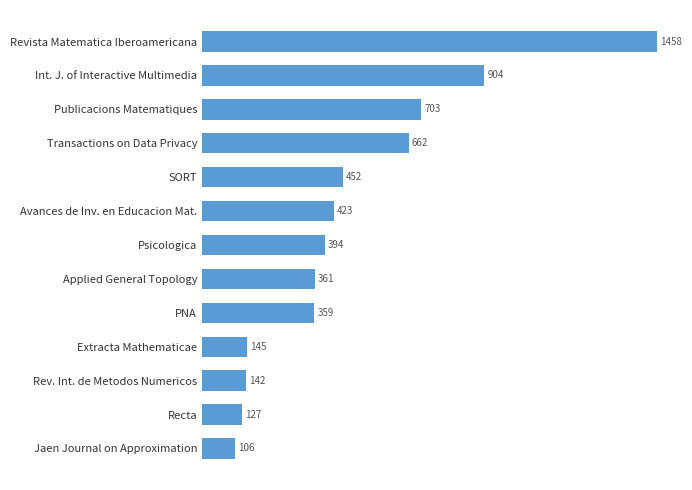

The value at SORT is 452. True or false?

True